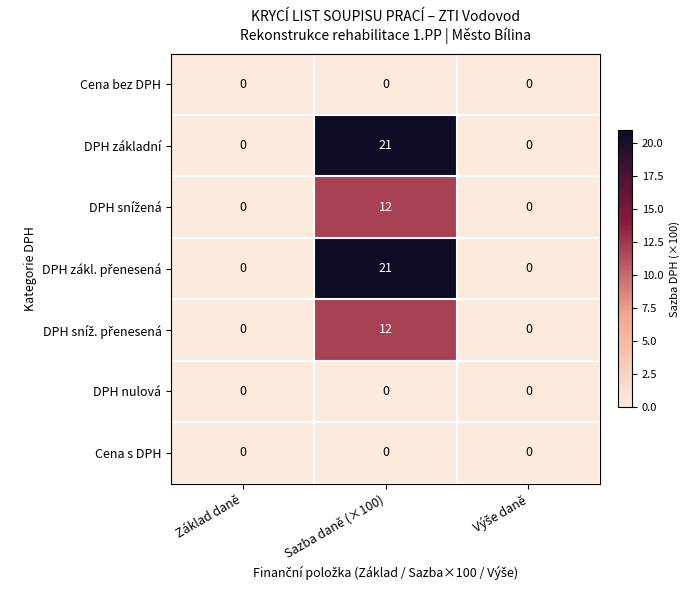

Count the number of data series in this chart.

7